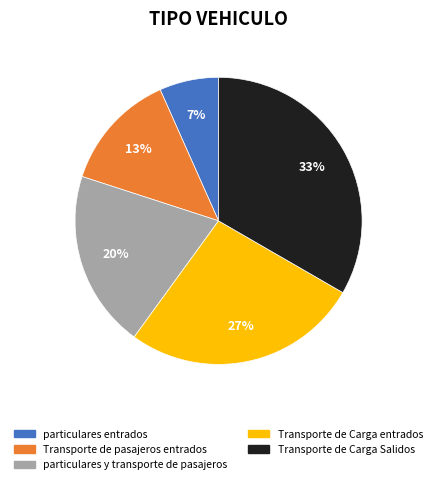

Count the number of slices in the pie.

5